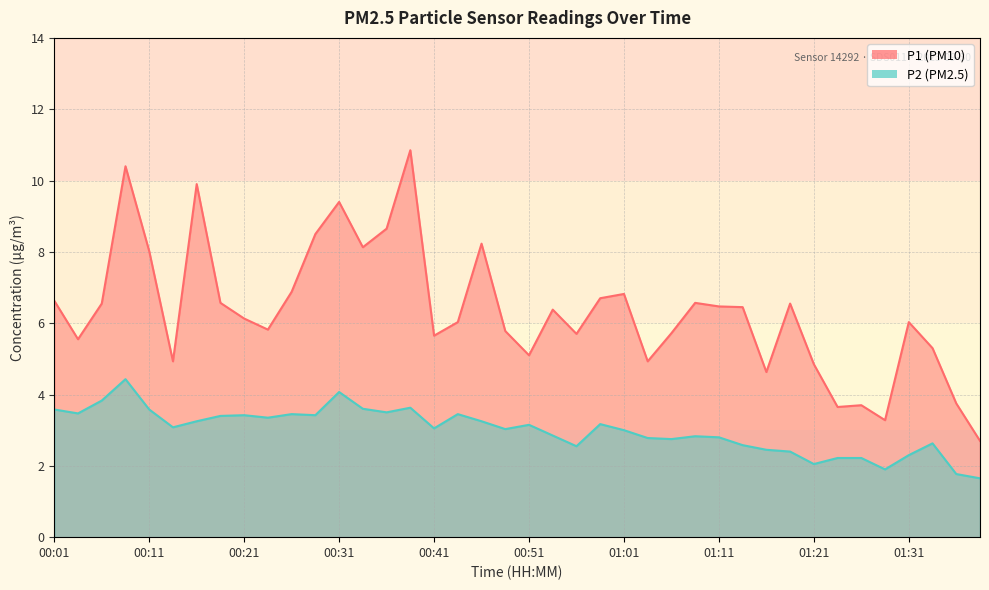

Where is P2 nearest to the value 3?

01:01